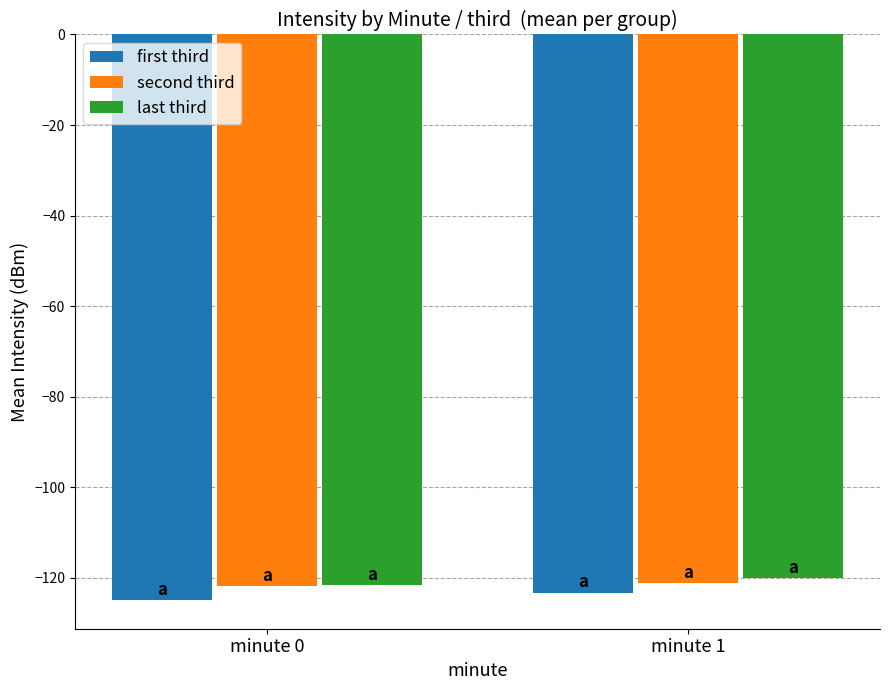

What is the minimum value shown in the chart?

-125.0